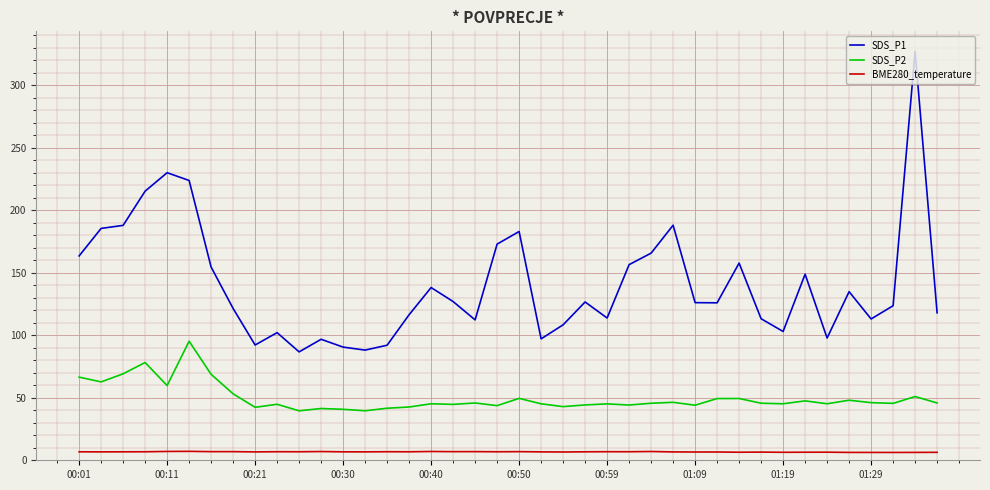

What is the difference between the maximum and minimum values in the SDS_P2 series?

55.7